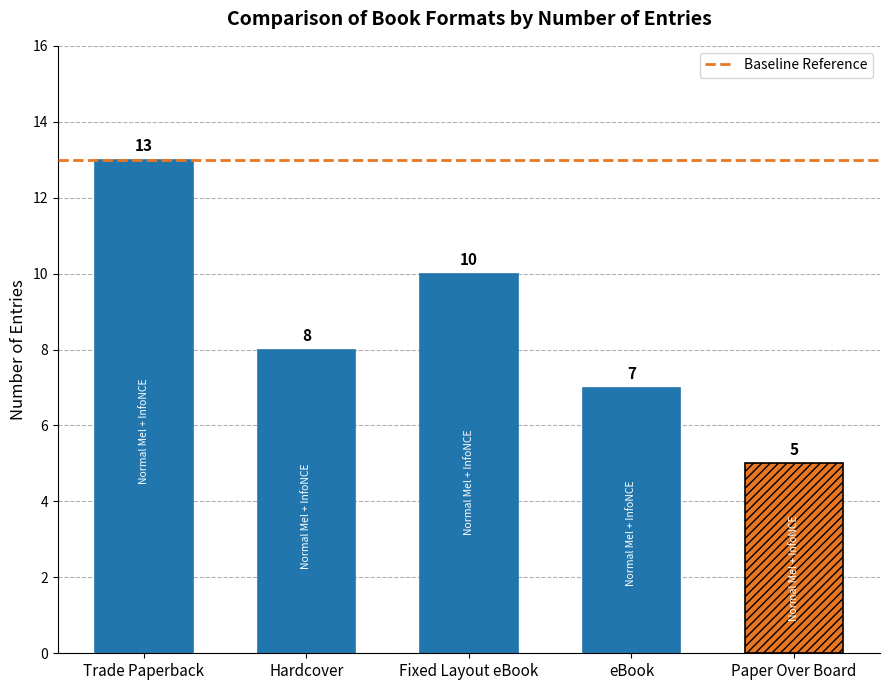

Where does the data first go above 8?

Trade Paperback